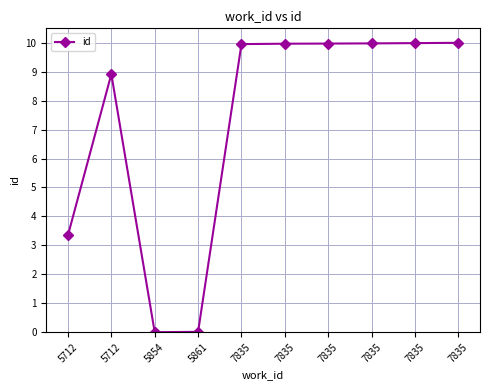

What is the value of the 6th point from the left?

10.0